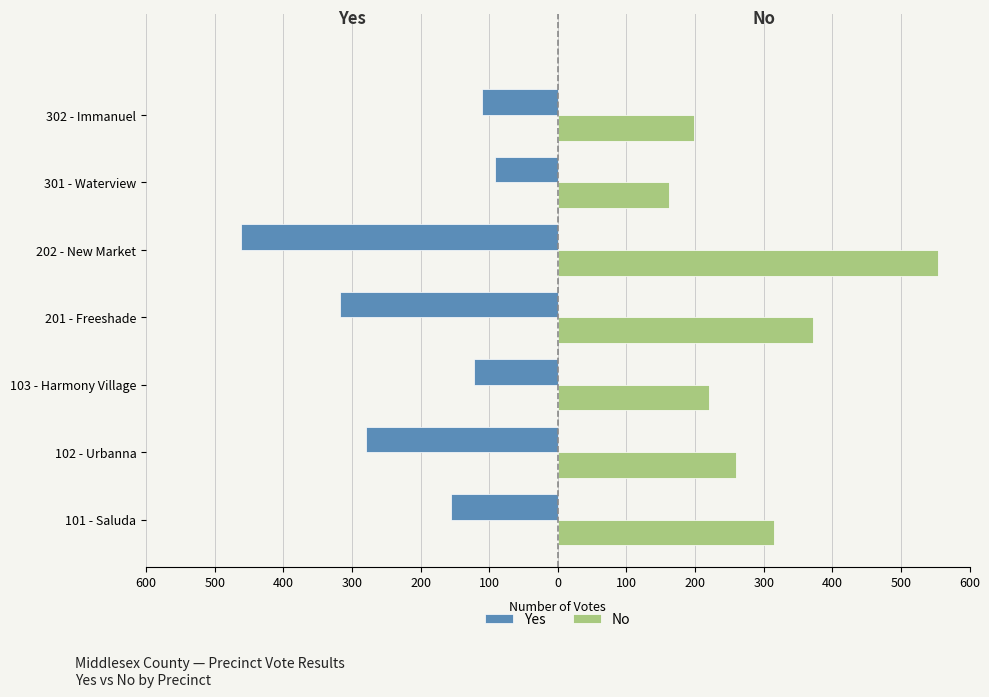

What are all the series names shown in the legend?

Yes, No